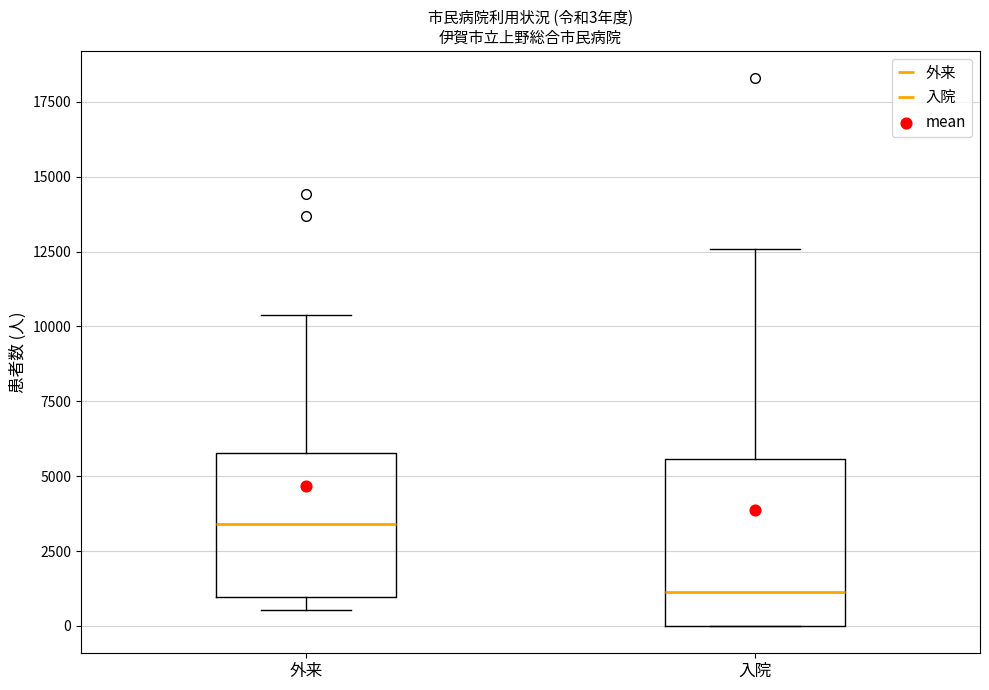

Comparing the boxes themselves (not the whiskers), which one is the tallest?

入院